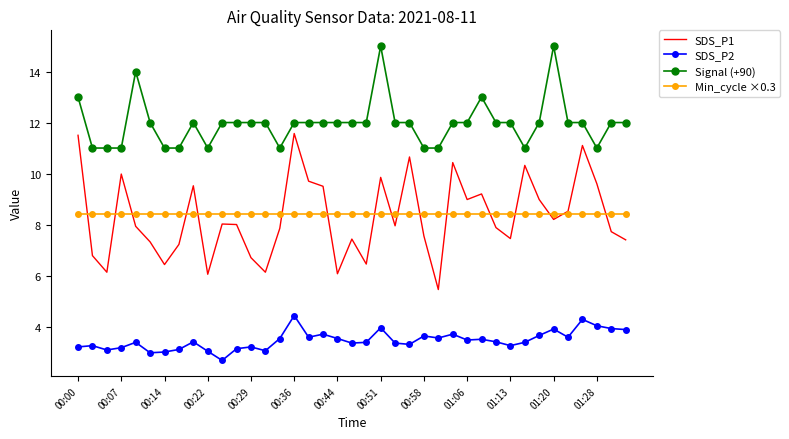

True or false: SDS_P2 and Min_cycle ×0.3 intersect in this chart.

False